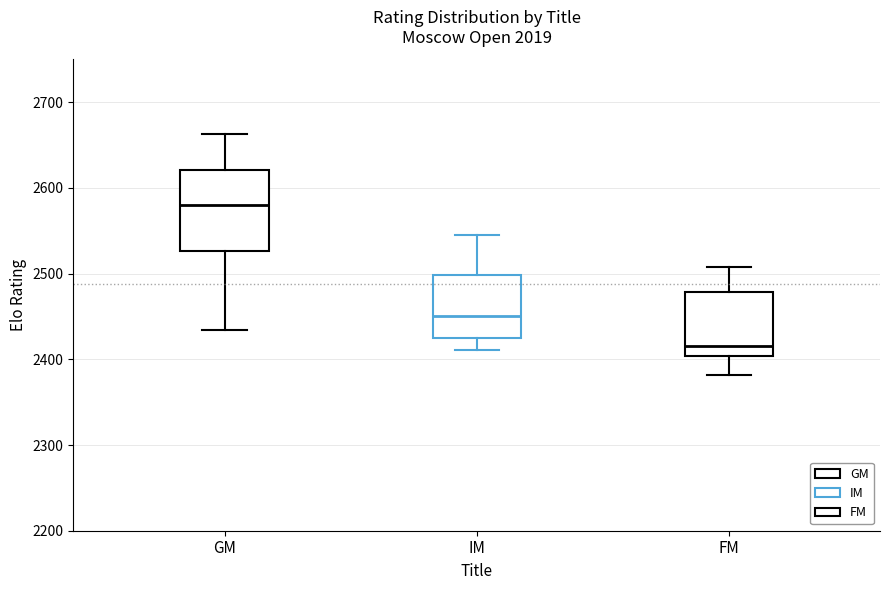

Reading left to right, read every box against the y-axis: the position of its median line, the range the box covers, and the ends of its whiskers. The values are not printed on the chart, so give them approximately, as read against the axis.

GM: median 2580, box 2530 to 2620, whiskers 2430 to 2660
IM: median 2450, box 2430 to 2500, whiskers 2410 to 2550
FM: median 2420, box 2400 to 2480, whiskers 2380 to 2510